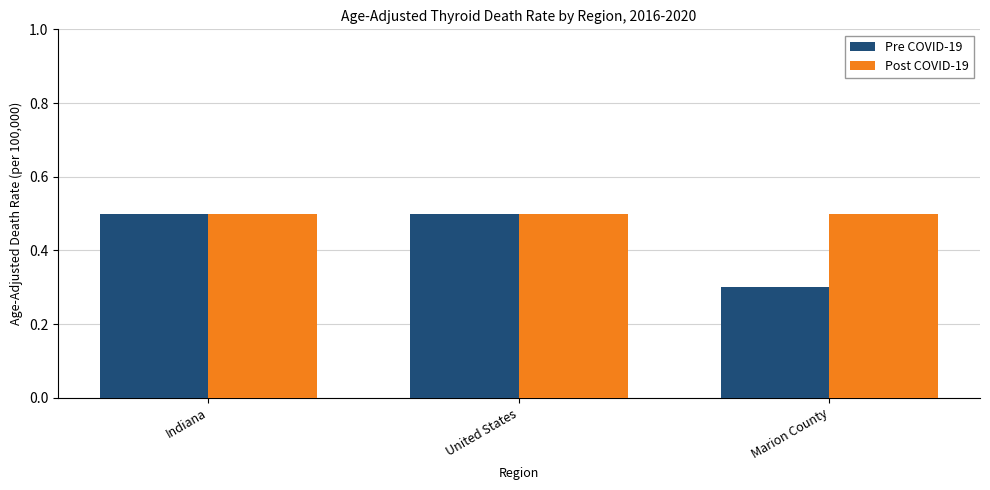

What is the maximum value shown in the chart?

0.5